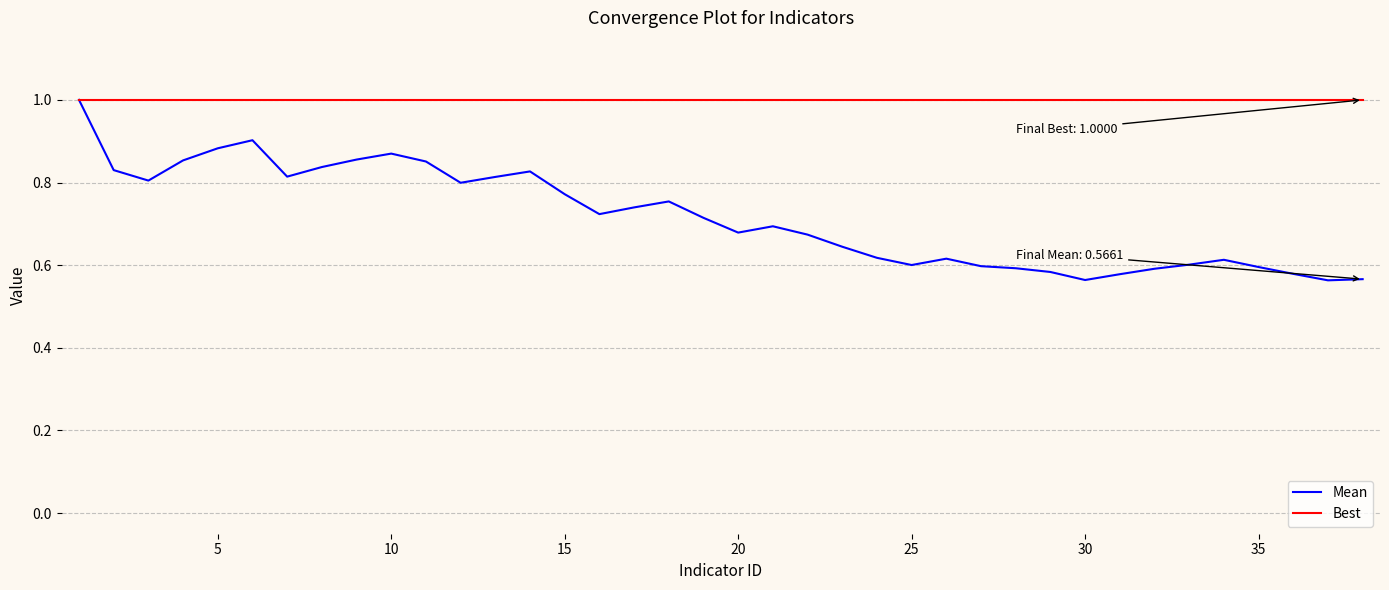

Which series has the largest total across all categories?

Best